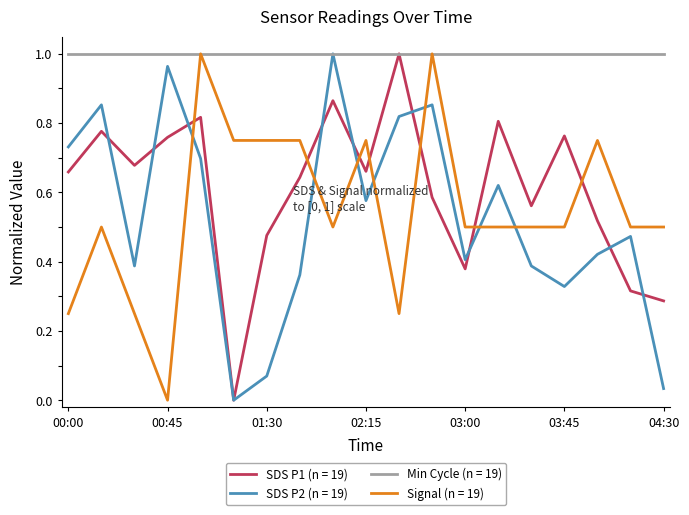

Which series has the largest total across all categories?

Min Cycle (n = 19)